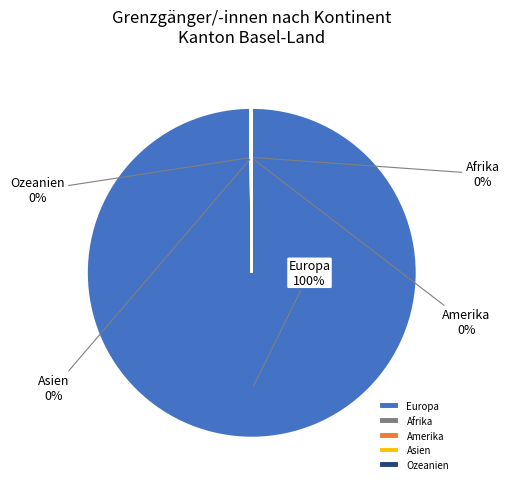

Does Europa represent more than half of the total?

Yes